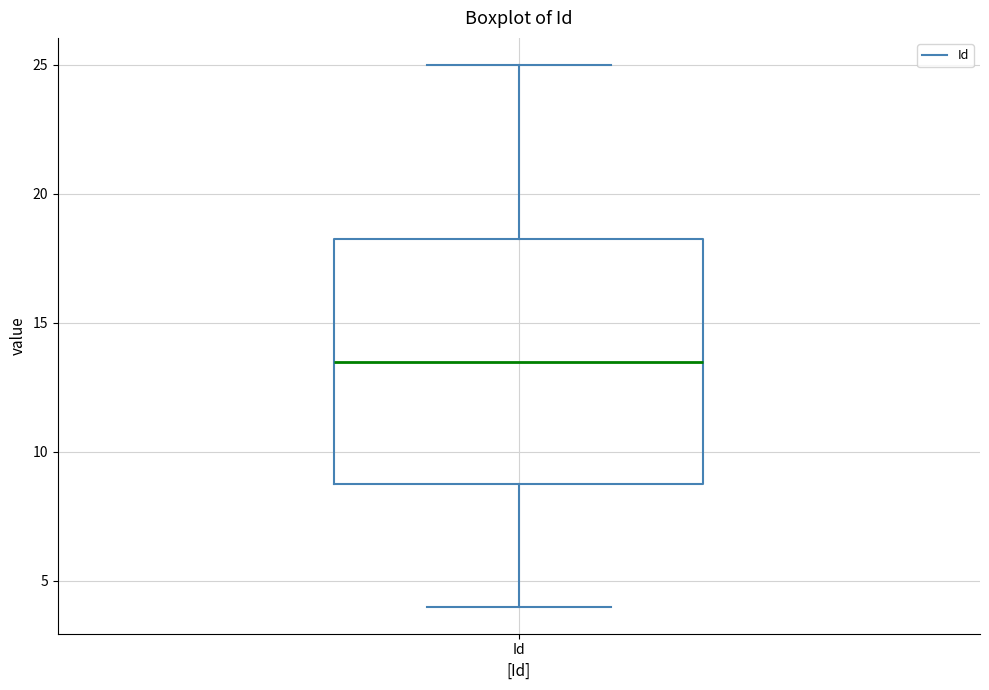

Transcribe this box plot: give where the median line is, the range the box spans, and where the two whiskers end, as read against the y-axis. The values are not printed on the chart, so give them approximately, as read against the axis.

median 13.5, box 9.0 to 18.5, whiskers 4.0 to 25.0